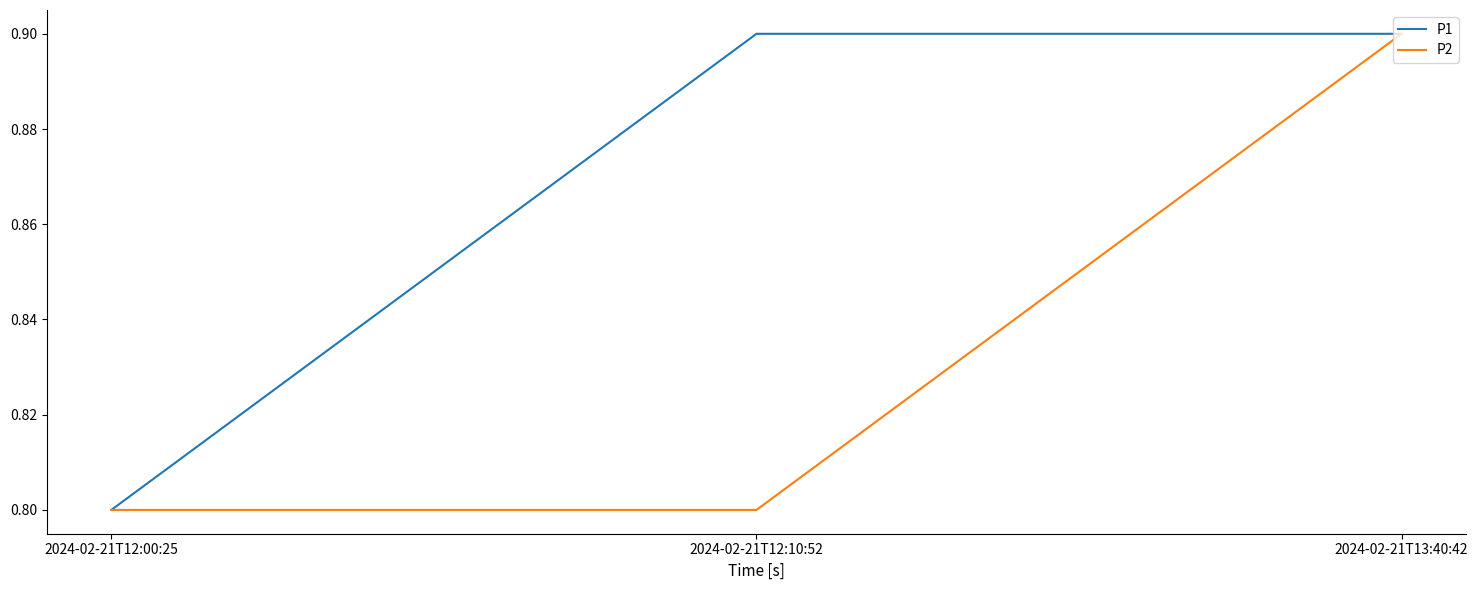

What position from the left is 2024-02-21T12:00:25?

1